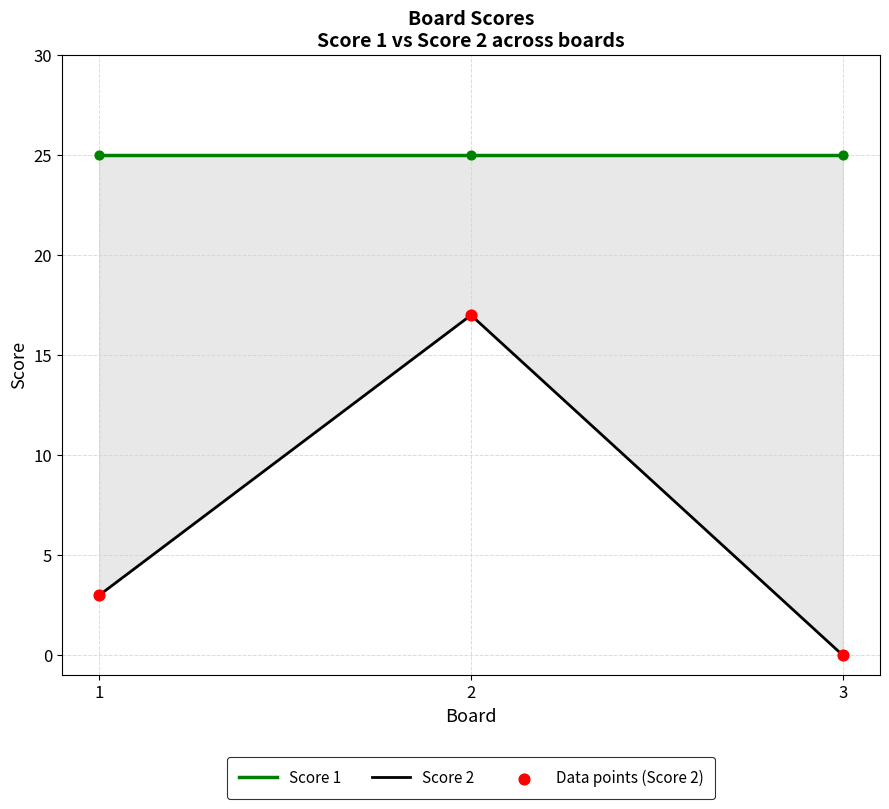

Which series has the widest spread of Y values?

Score 2